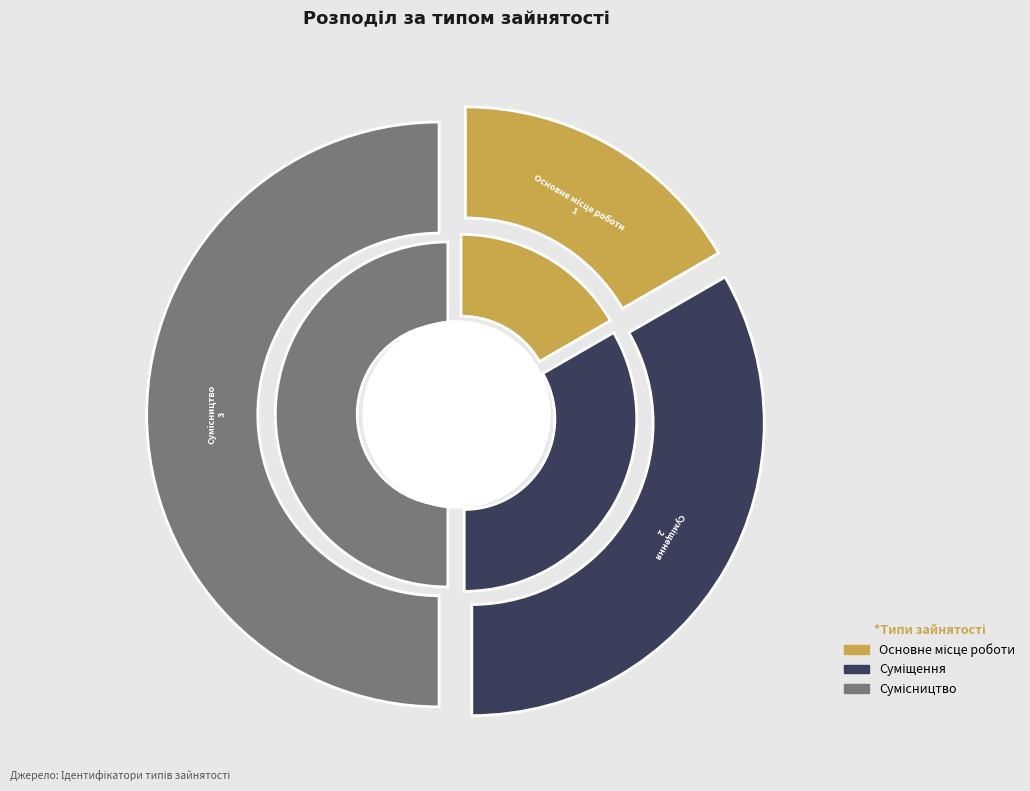

How much of the chart is everything except Суміщення?

66.7%